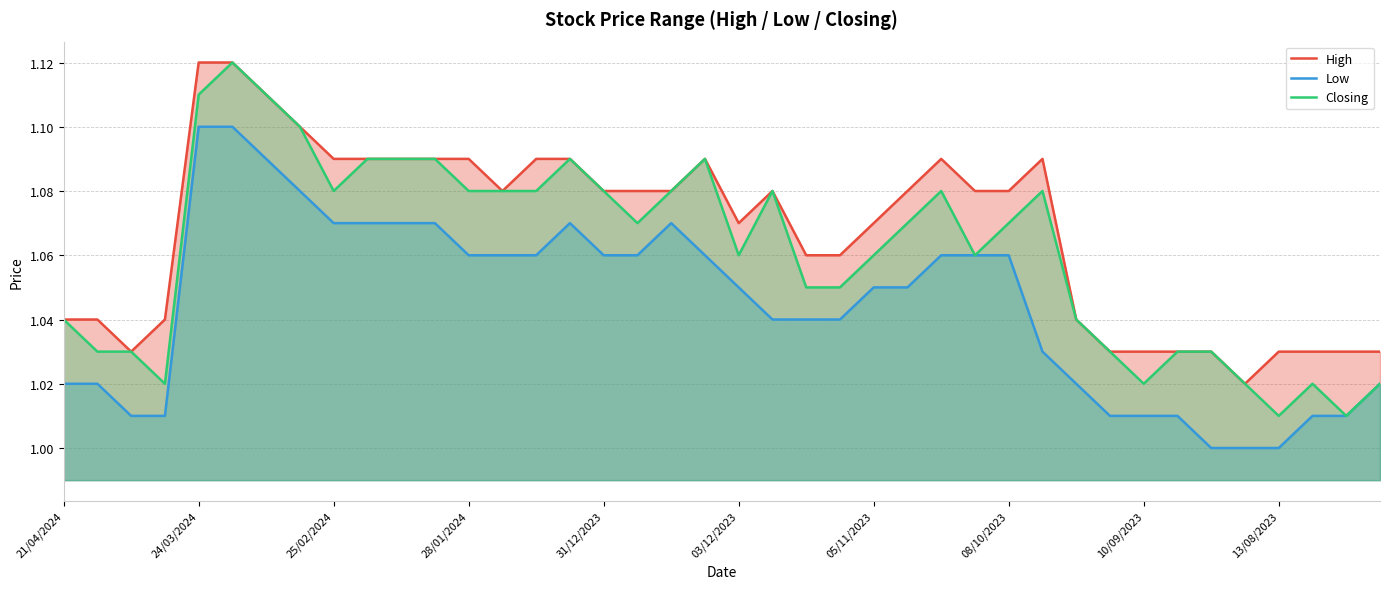

Which series has the widest spread of values?

Closing